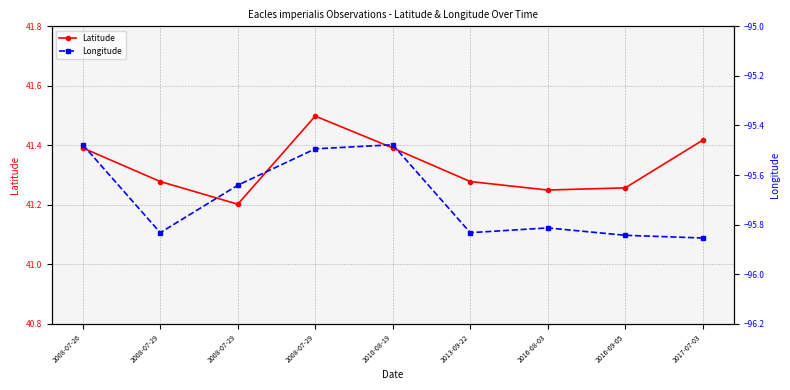

What is the sum of the Longitude values at 2016-08-03 and 2008-07-29?

-191.3